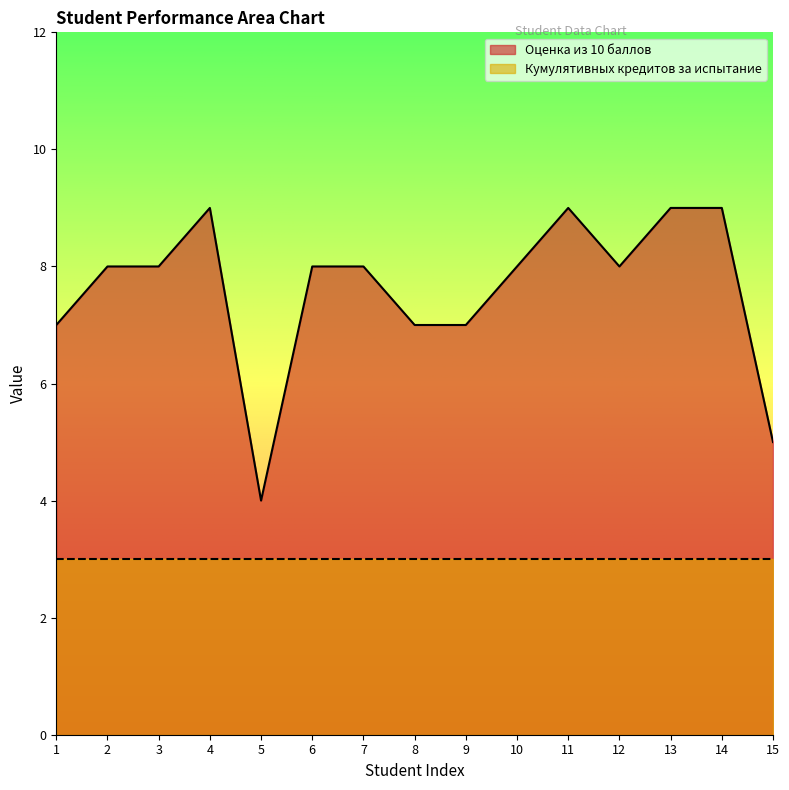

What is the average value?

8